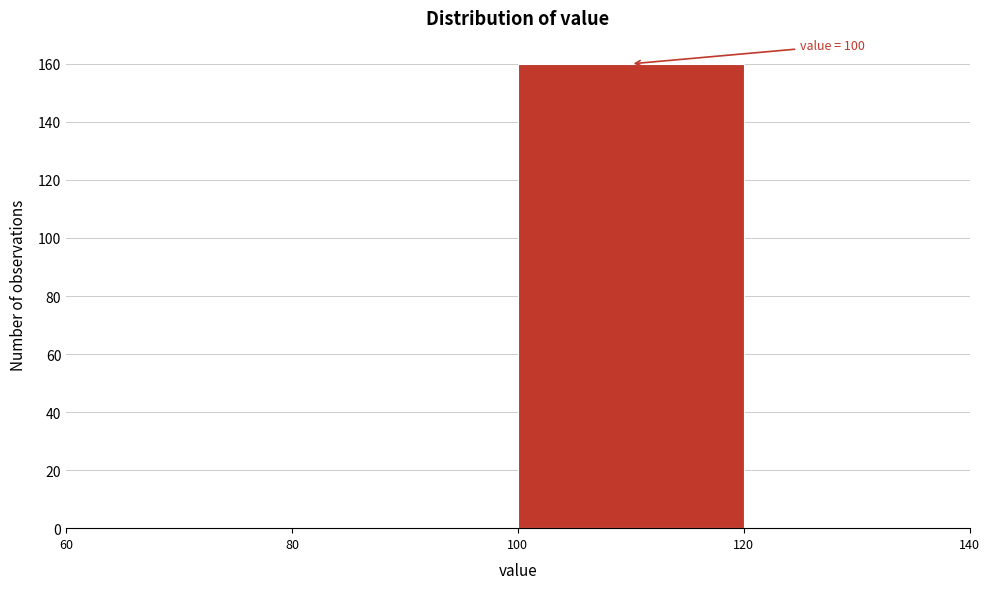

Over which range of the x-axis is the bar tallest?

100 to 120